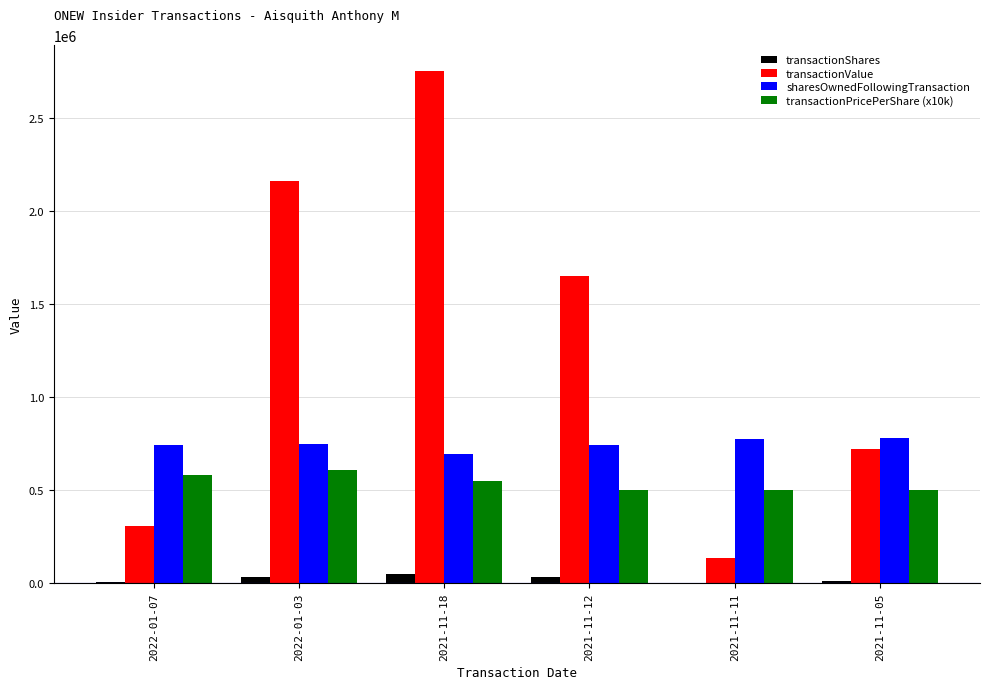

Are the bars horizontal?

No